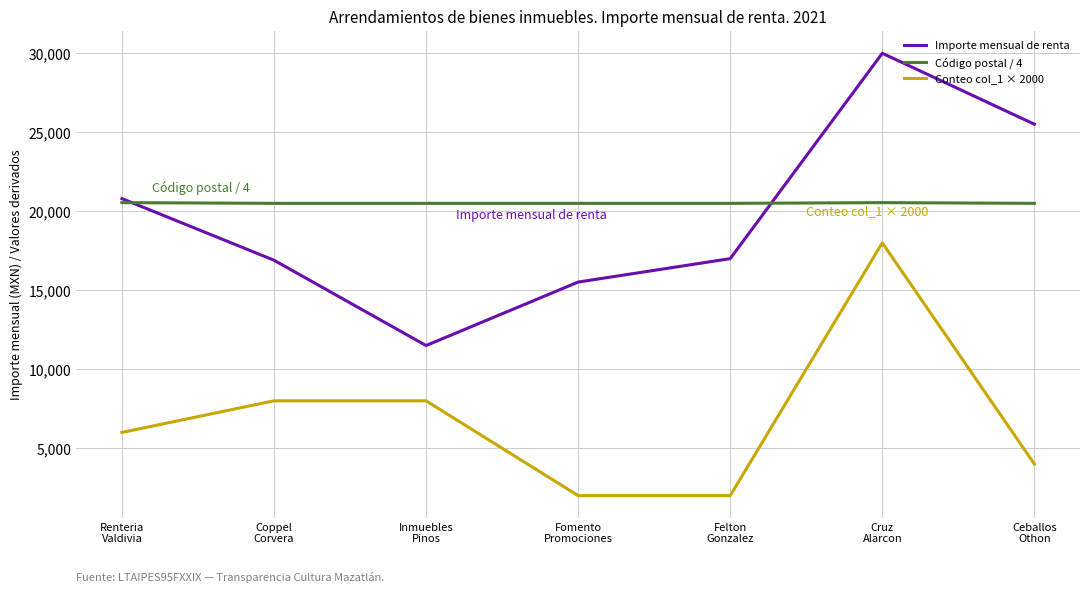

What is the difference between the maximum and minimum values in the Importe mensual de renta series?

18500.0